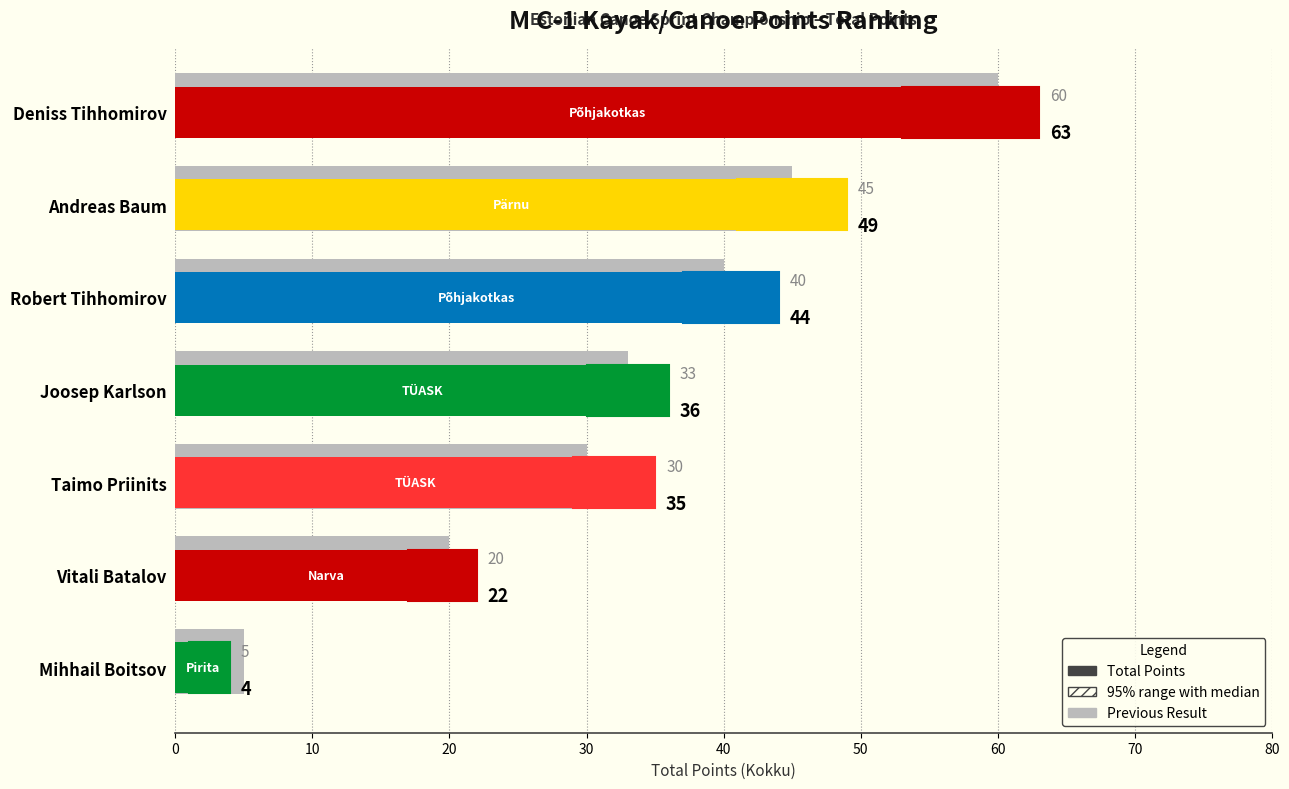

Reading left to right, transcribe all the data shown in this chart.

63	49	44	36	35	22	4